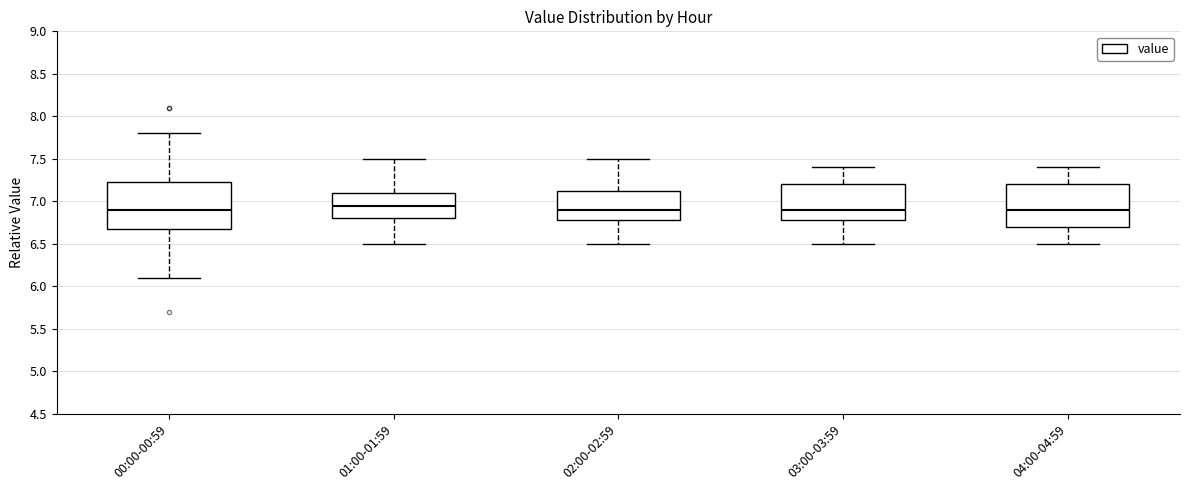

Reading left to right, read every box against the y-axis: the position of its median line, the range the box covers, and the ends of its whiskers. The values are not printed on the chart, so give them approximately, as read against the axis.

00:00-00:59: median 6.90, box 6.70 to 7.25, whiskers 6.10 to 7.80
01:00-01:59: median 6.95, box 6.80 to 7.10, whiskers 6.50 to 7.50
02:00-02:59: median 6.90, box 6.80 to 7.15, whiskers 6.50 to 7.50
03:00-03:59: median 6.90, box 6.80 to 7.20, whiskers 6.50 to 7.40
04:00-04:59: median 6.90, box 6.70 to 7.20, whiskers 6.50 to 7.40